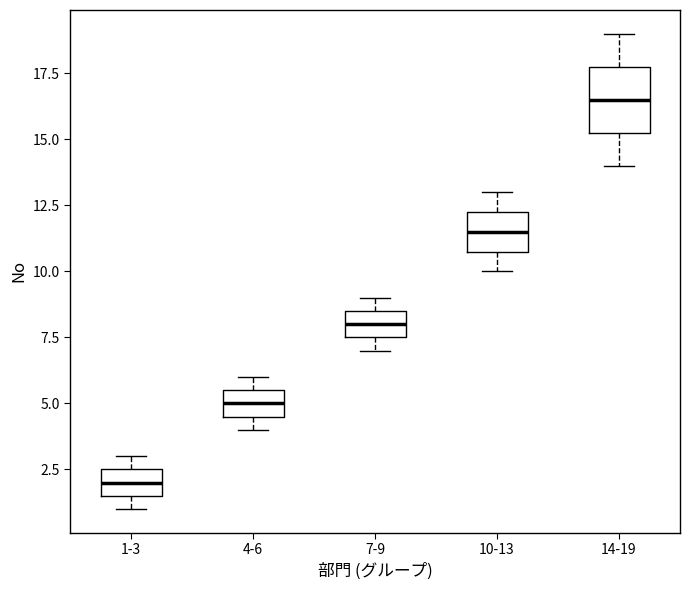

Where is the lower edge of the box for 7-9 on the y-axis? The values are not printed on the chart, so give them approximately, as read against the axis.

7.5